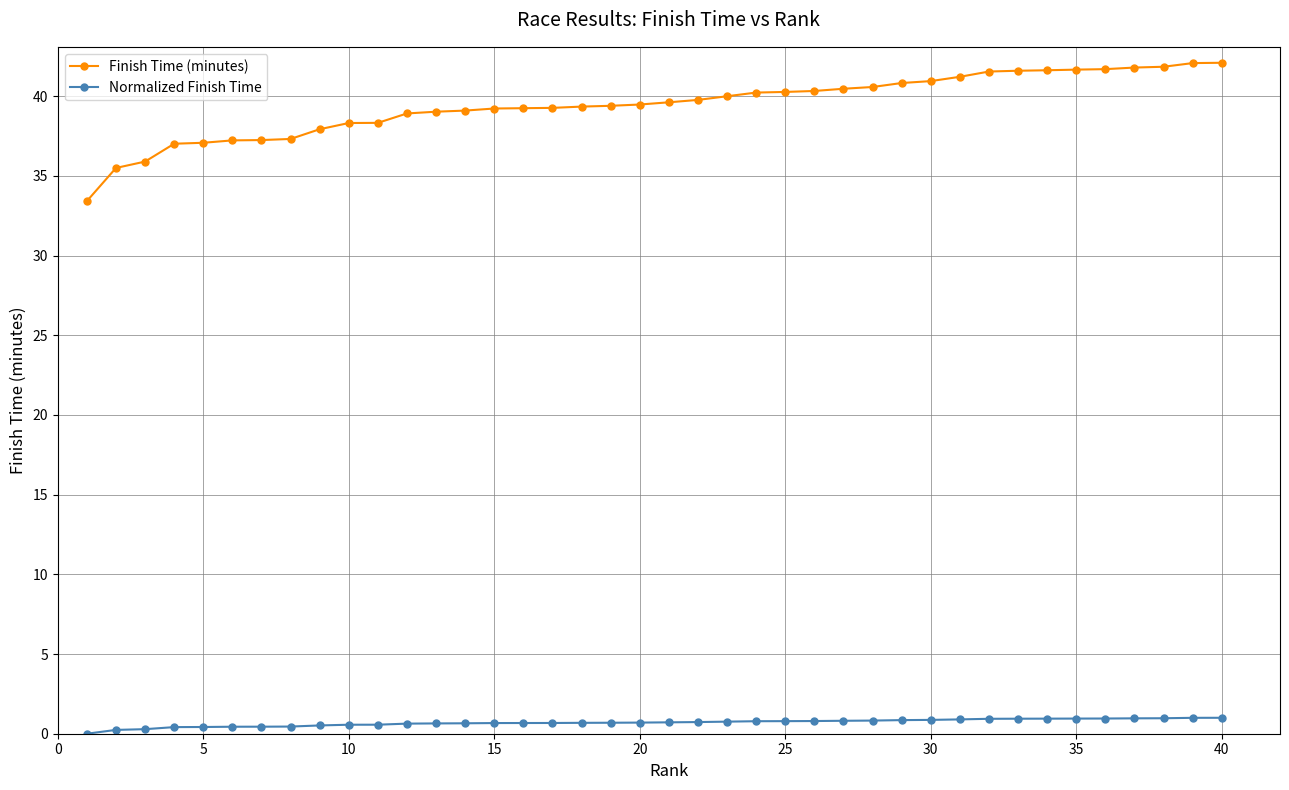

What is the sum of all Finish Time (minutes) values?

1578.6